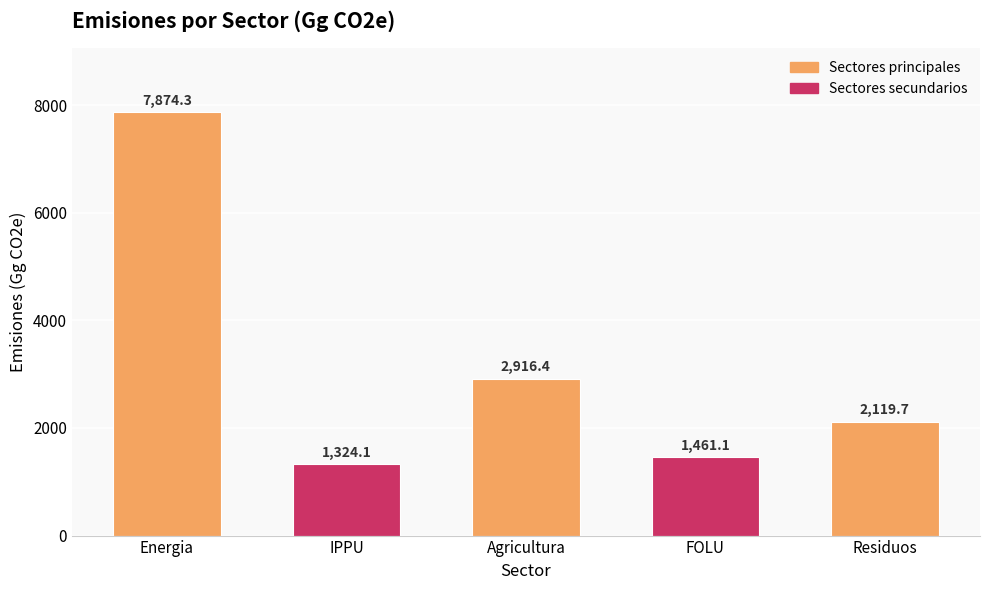

What is the label of the 2nd bar from the left?

IPPU